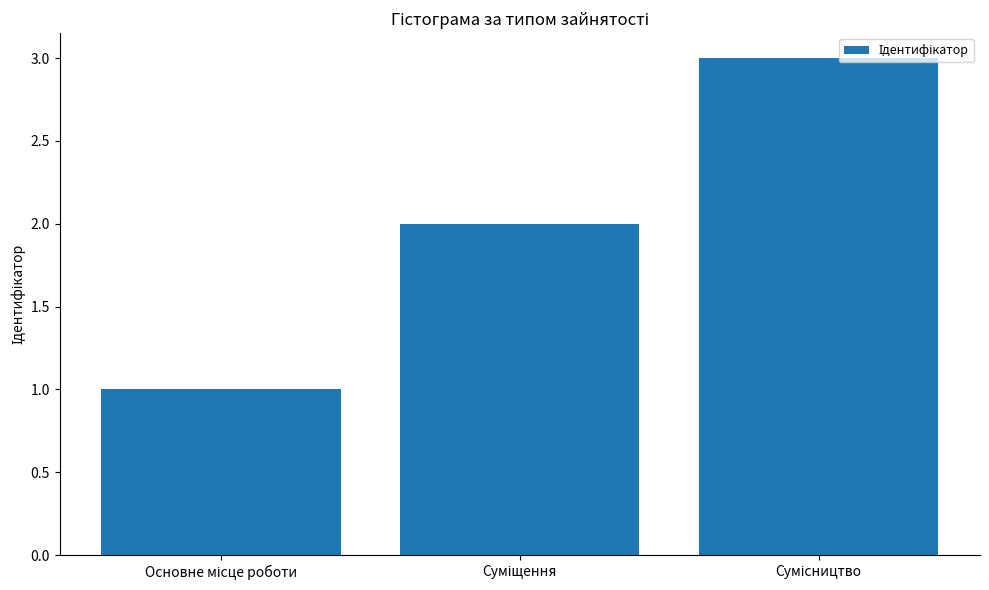

What is the greatest value displayed?

3